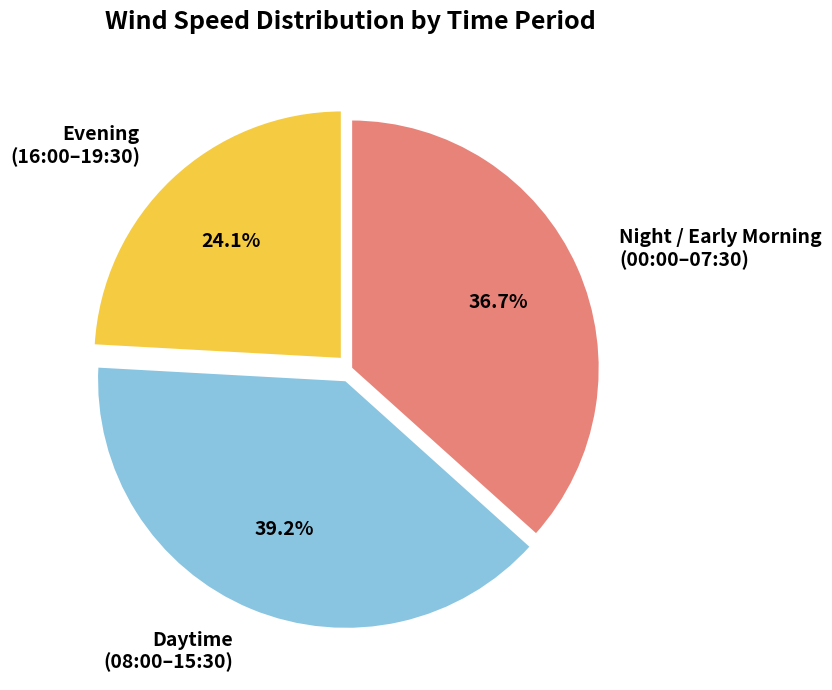

To the nearest percent, what is the difference between the largest and smallest slice percentages?

15%